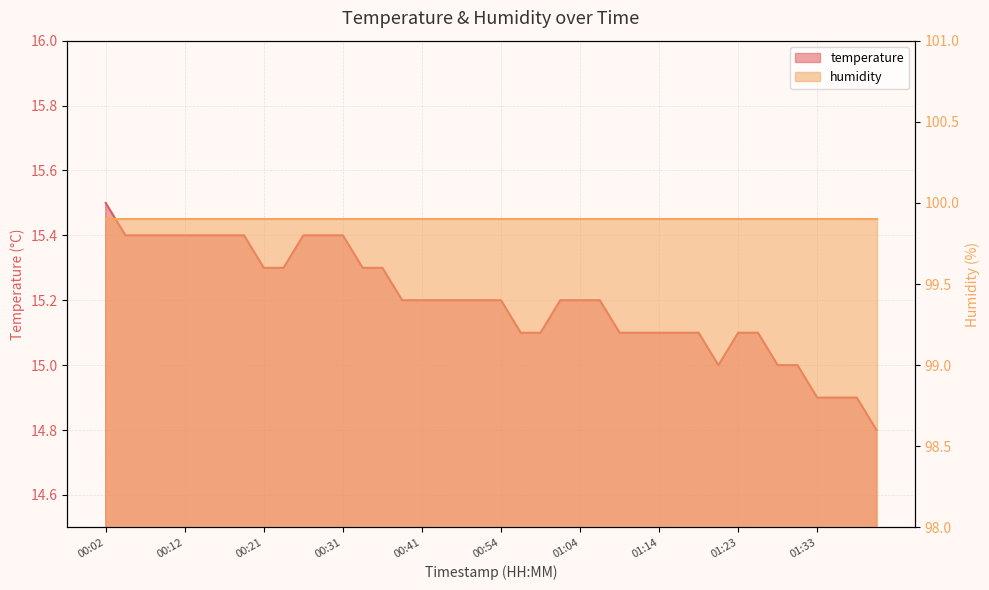

Rank the categories by value from lowest to highest.

01:40, 01:33, 01:36, 01:38, 01:21, 01:28, 01:31, 00:56, 00:59, 01:09, 01:11, 01:14, 01:16, 01:19, 01:23, 01:26, 00:39, 00:41, 00:44, 00:49, 00:51, 00:54, 01:01, 01:04, 01:06, 00:21, 00:24, 00:34, 00:36, 00:04, 00:07, 00:09, 00:12, 00:14, 00:17, 00:19, 00:26, 00:29, 00:31, 00:02